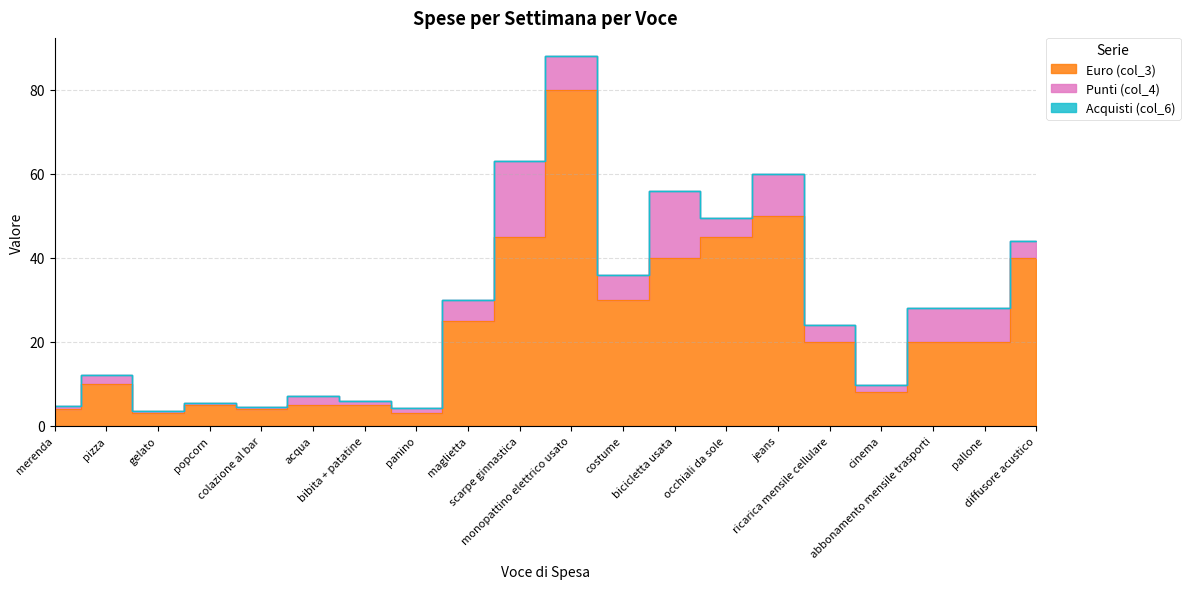

At how many categories does at least one series exceed 38?

6